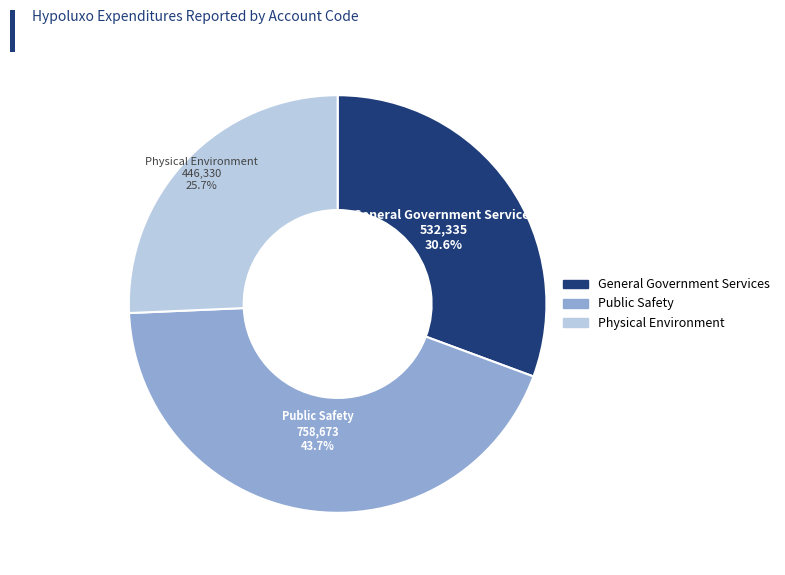

To the nearest percent, what portion does Physical Environment represent?

26%